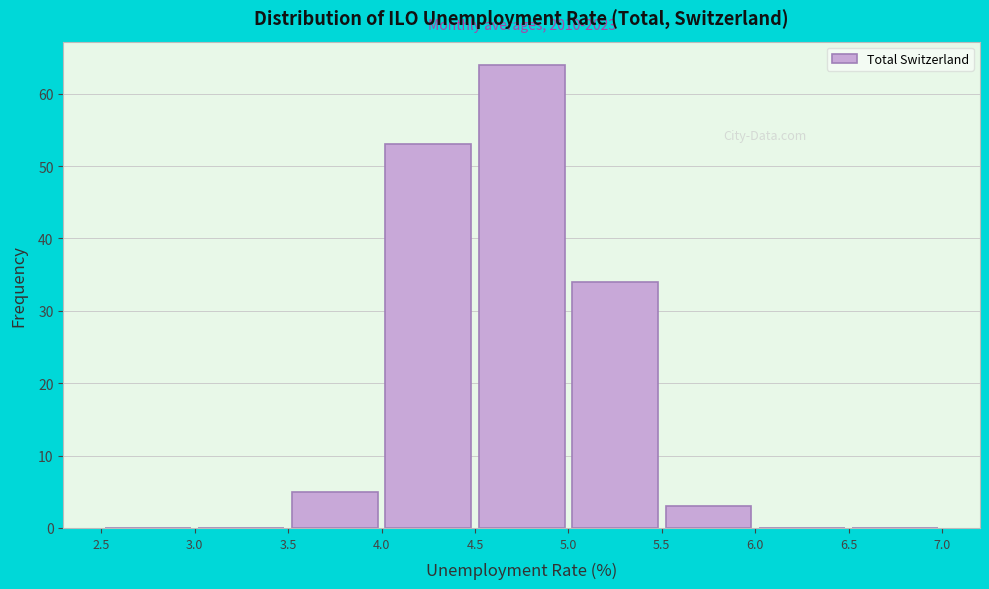

Over which range of the x-axis is the bar tallest?

4.5 to 5.0